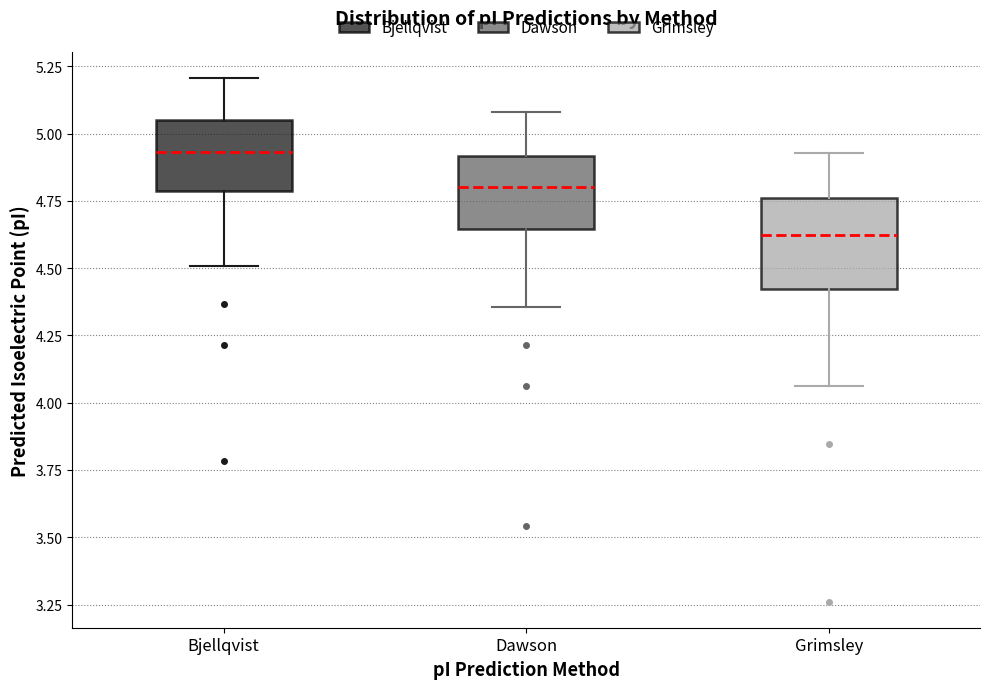

Where does the lower whisker of the box for Bjellqvist end on the y-axis? The values are not printed on the chart, so give them approximately, as read against the axis.

4.50